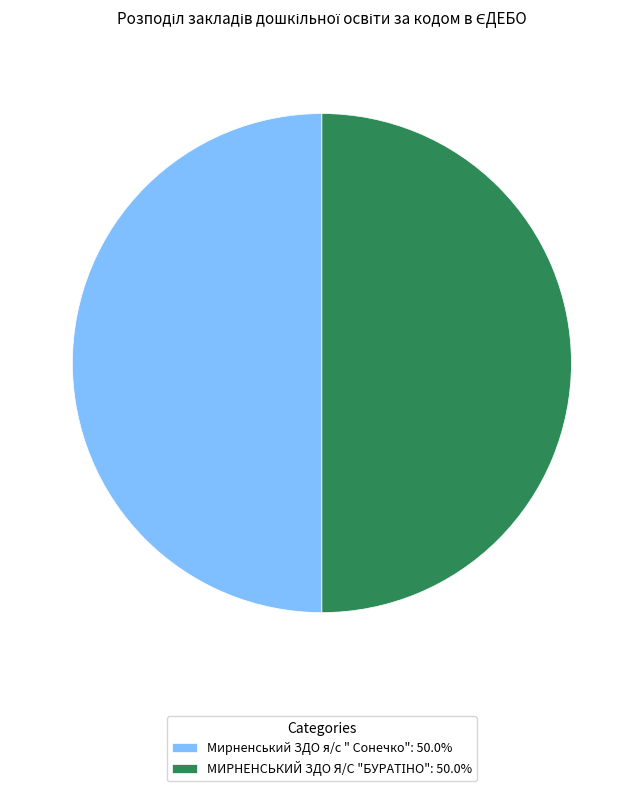

How many segments does this pie chart have?

2